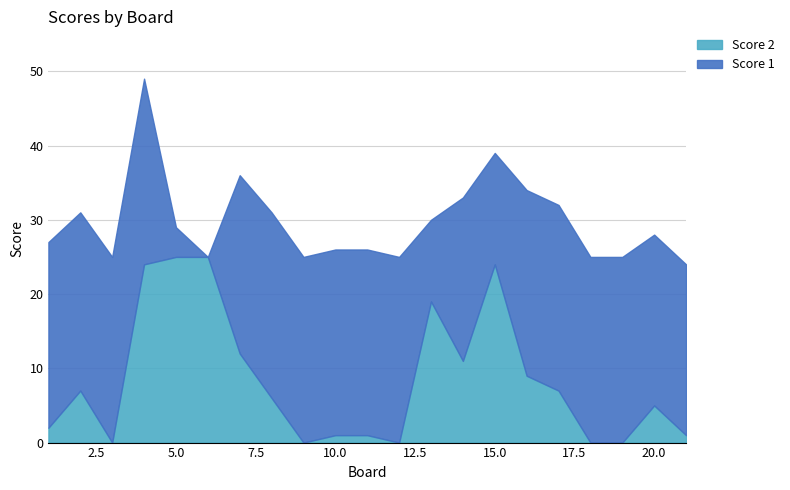

Is the value of Score 1 at 16 greater than the value of Score 2 at 3?

Yes